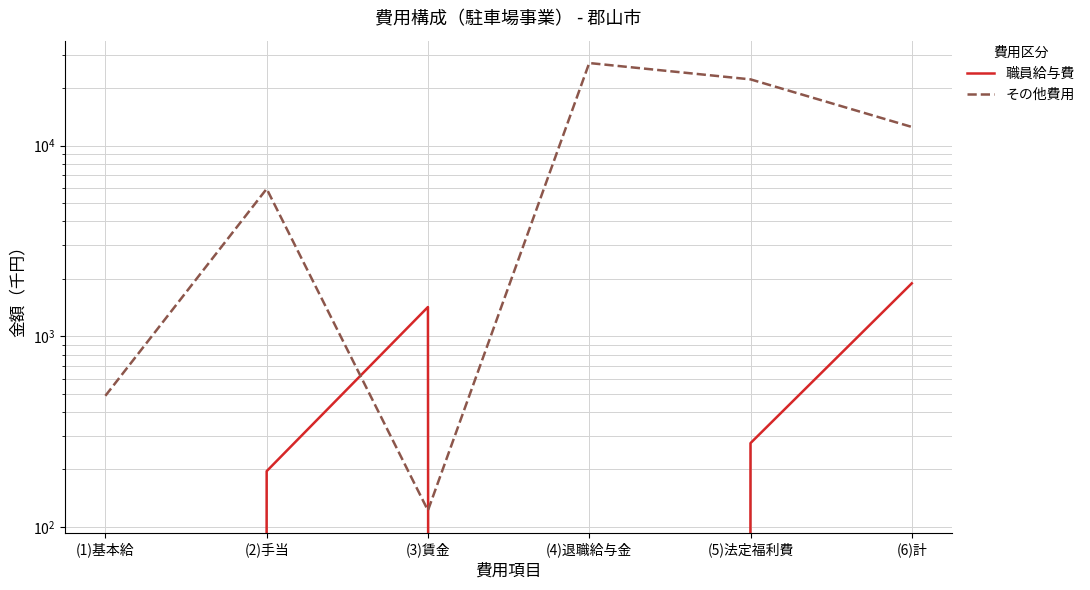

What is the difference between the second highest and second lowest values in the その他費用 series?

21761